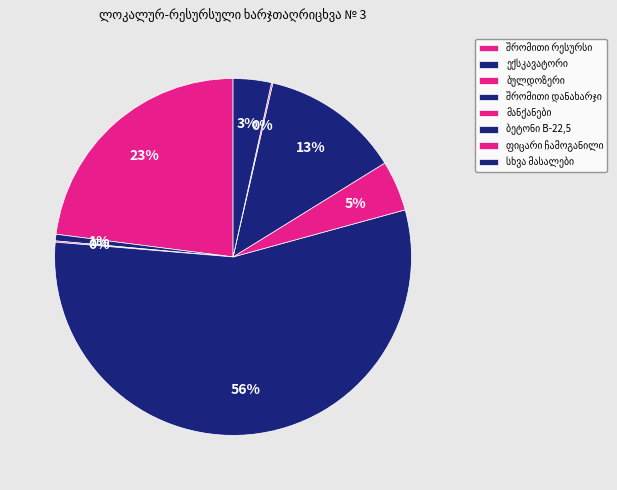

True or false: ფიცარი ჩამოგანილი accounts for 1% of the total.

False